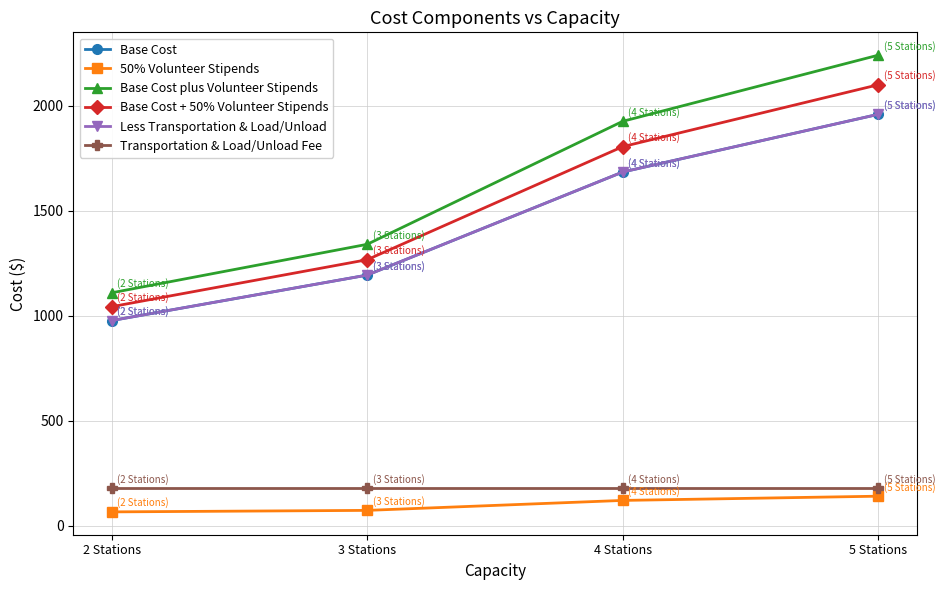

True or false: Transportation & Load/Unload Fee has more than 1 points higher than both neighbors.

False